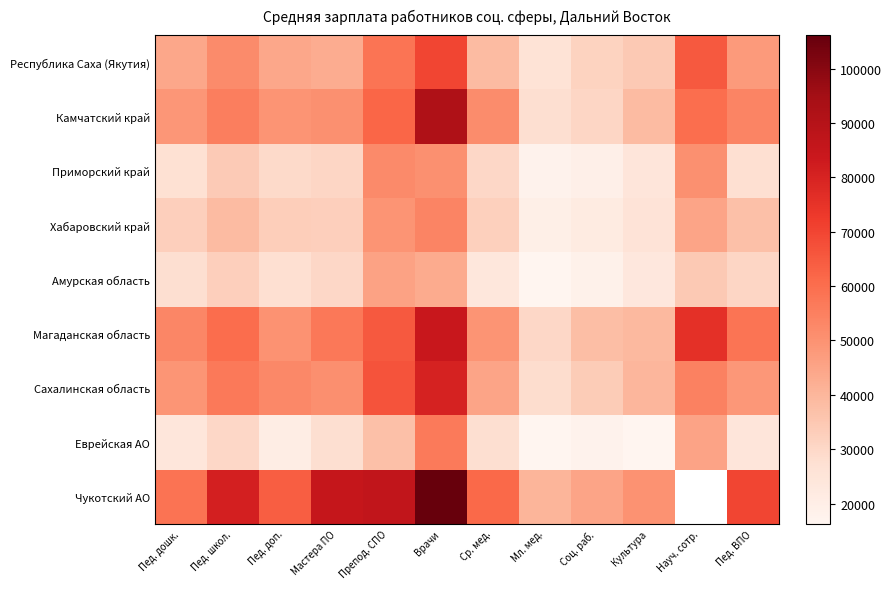

Which category has the lowest value in the Республика Саха (Якутия) series?

Мл. мед.